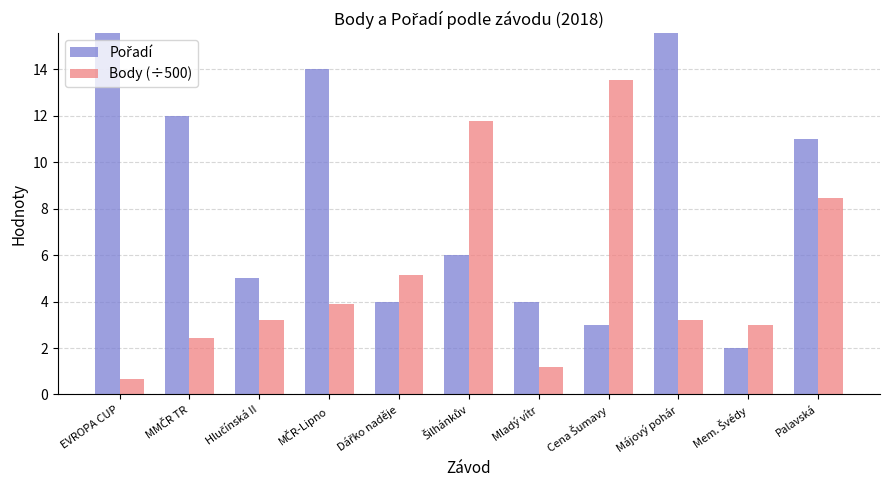

Is it true that Body (÷500) equals 1.2 at EVROPA CUP?

False